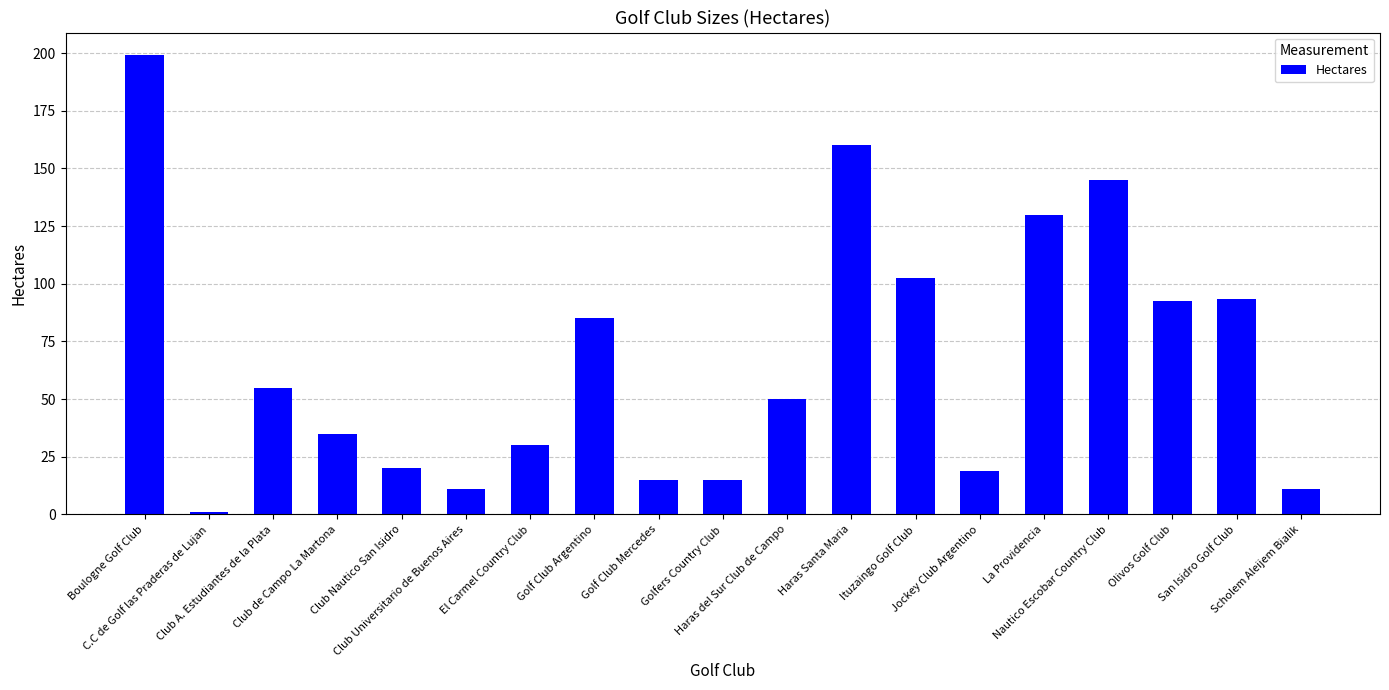

Reading left to right, extract all data points from this chart.

199.0	1.0	55.0	35.0	20.0	11.0	30.0	85.0	15.0	15.0	50.0	160.0	102.5	19.0	130.0	145.0	92.5	93.5	11.0